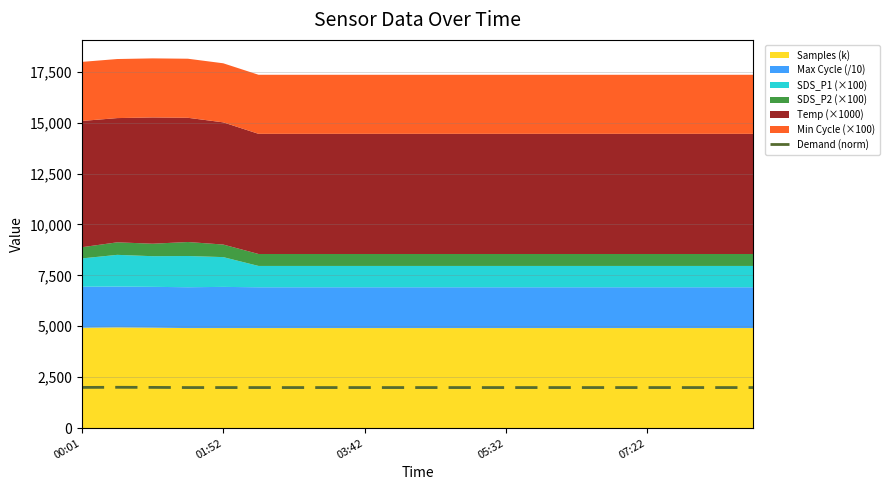

What is the label of the 3rd point from the left?

03:42